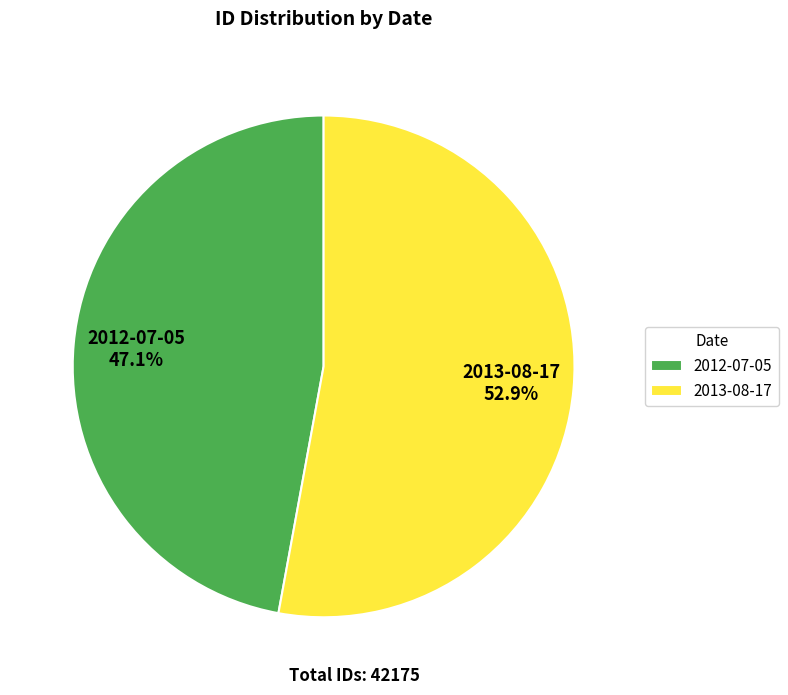

How many slices are in this pie chart?

2